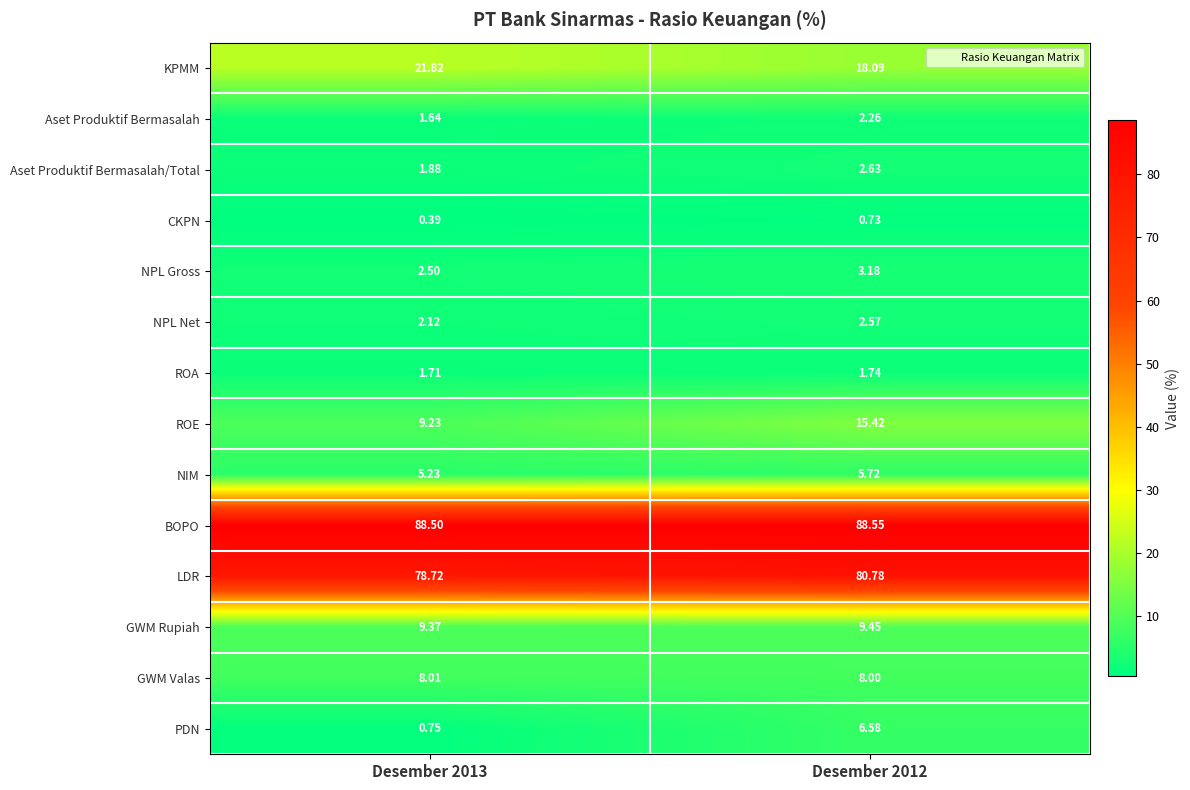

List the series in order of their peak value, lowest first.

CKPN, ROA, Aset Produktif Bermasalah, NPL Net, Aset Produktif Bermasalah/Total, NPL Gross, NIM, PDN, GWM Valas, GWM Rupiah, ROE, KPMM, LDR, BOPO